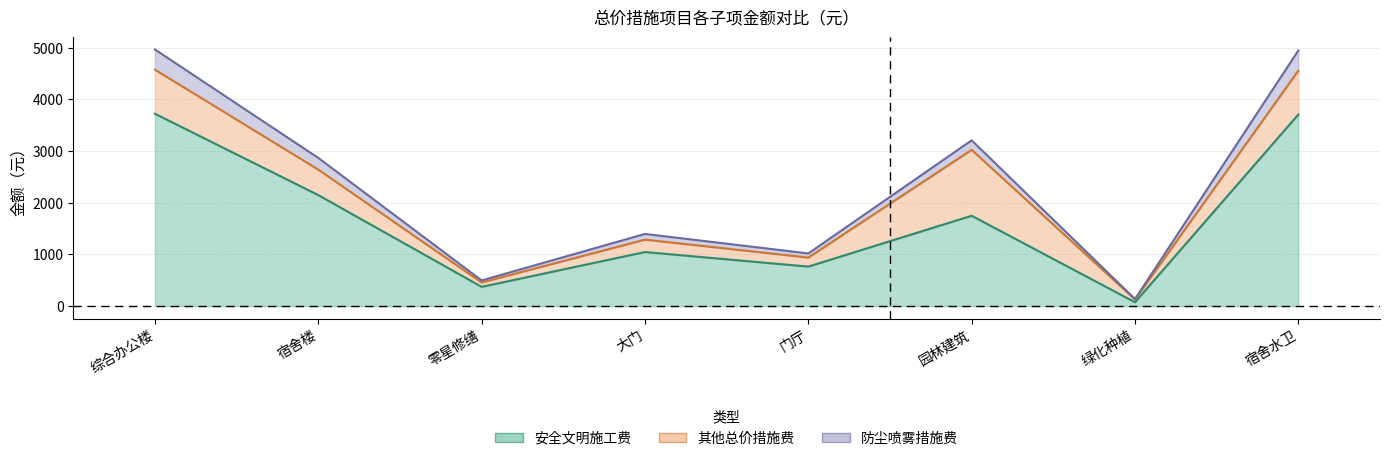

Where is the first local maximum for 防尘喷雾措施费(金额)?

大门